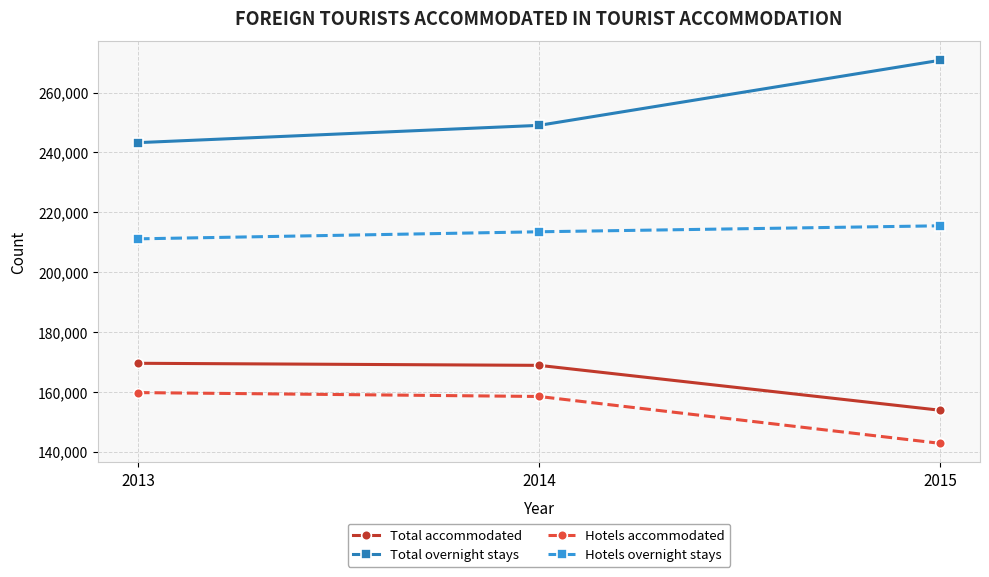

True or false: Hotels overnight stays has a value of 211126 at 2013.

True